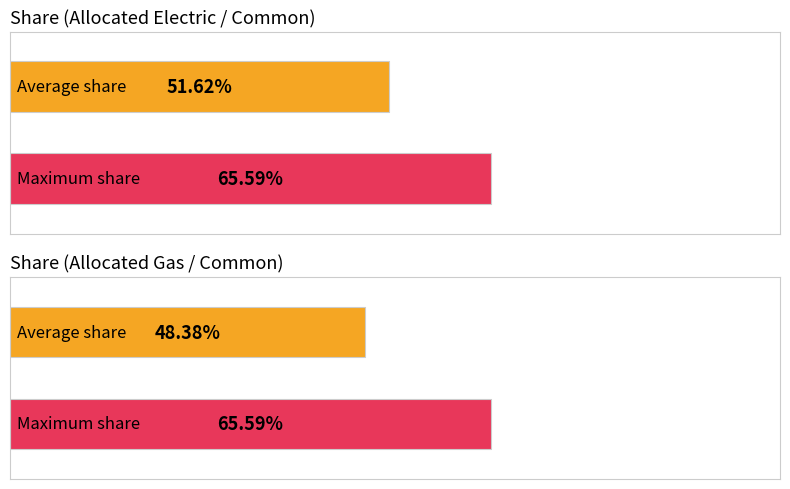

Are the bars horizontal?

Yes